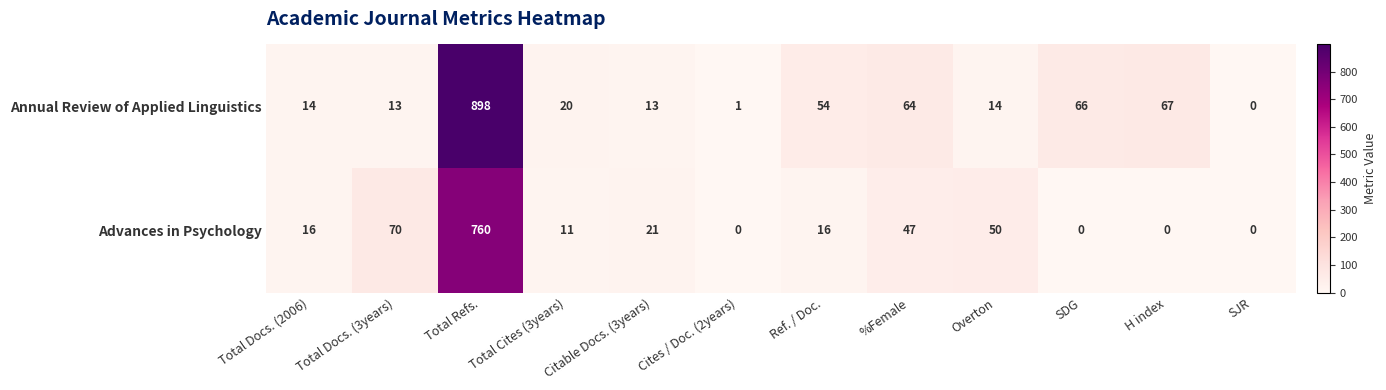

What is the total value across all series at Total Docs. (2006)?

30